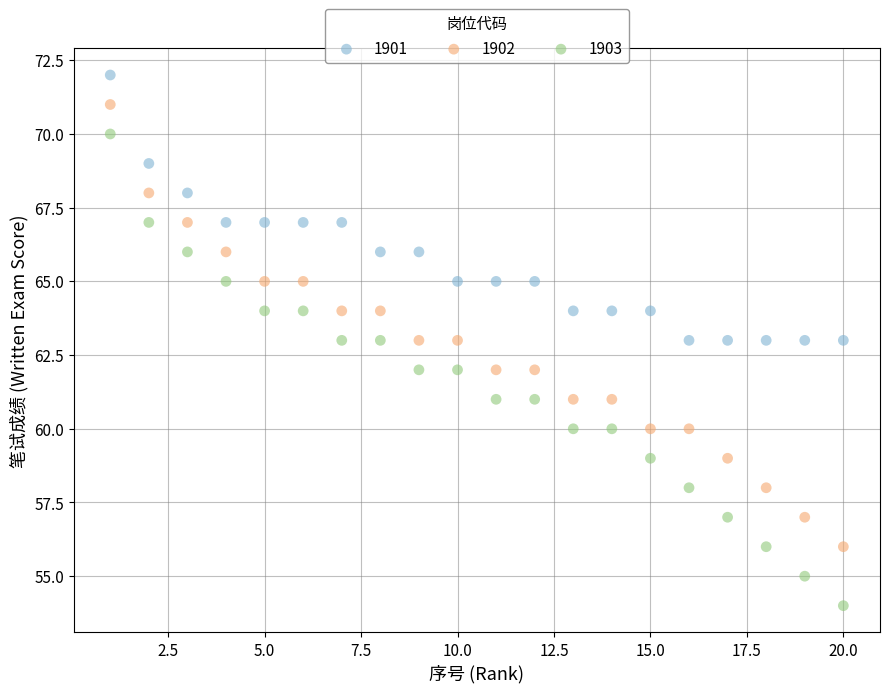

Which series reaches the maximum Y coordinate?

1901